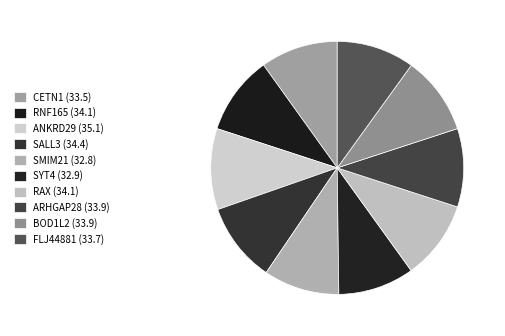

Count the number of slices in the pie.

10